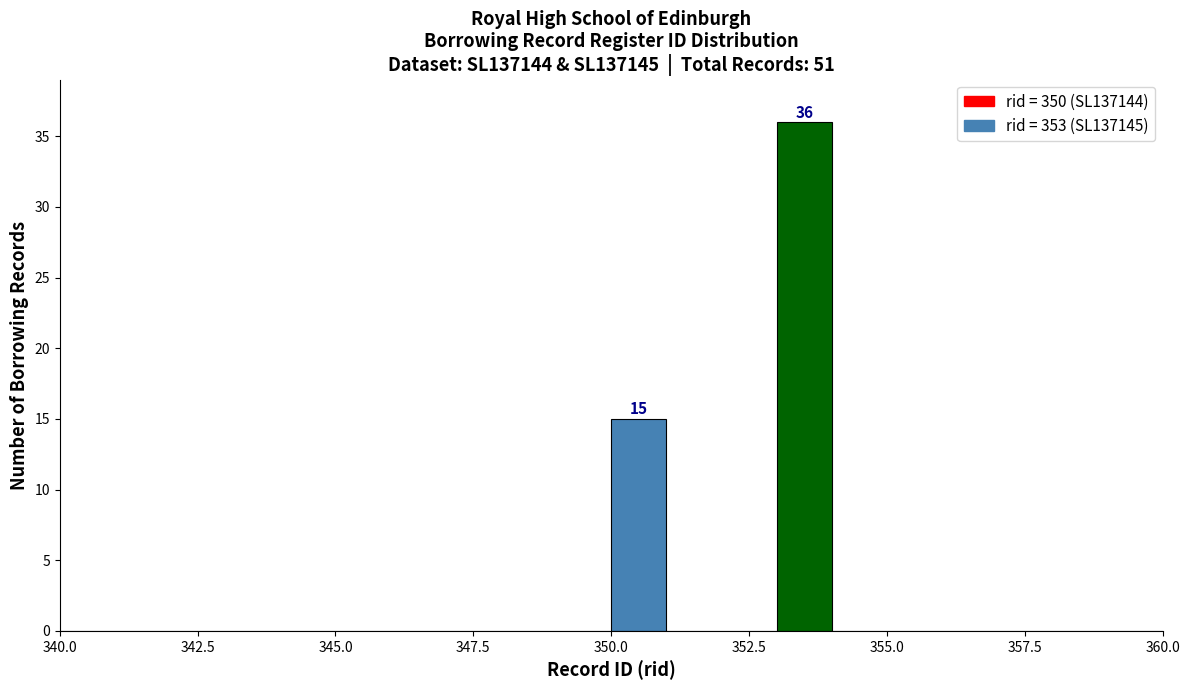

Read against the x-axis, roughly where is the centre of the tallest bar?

353.5